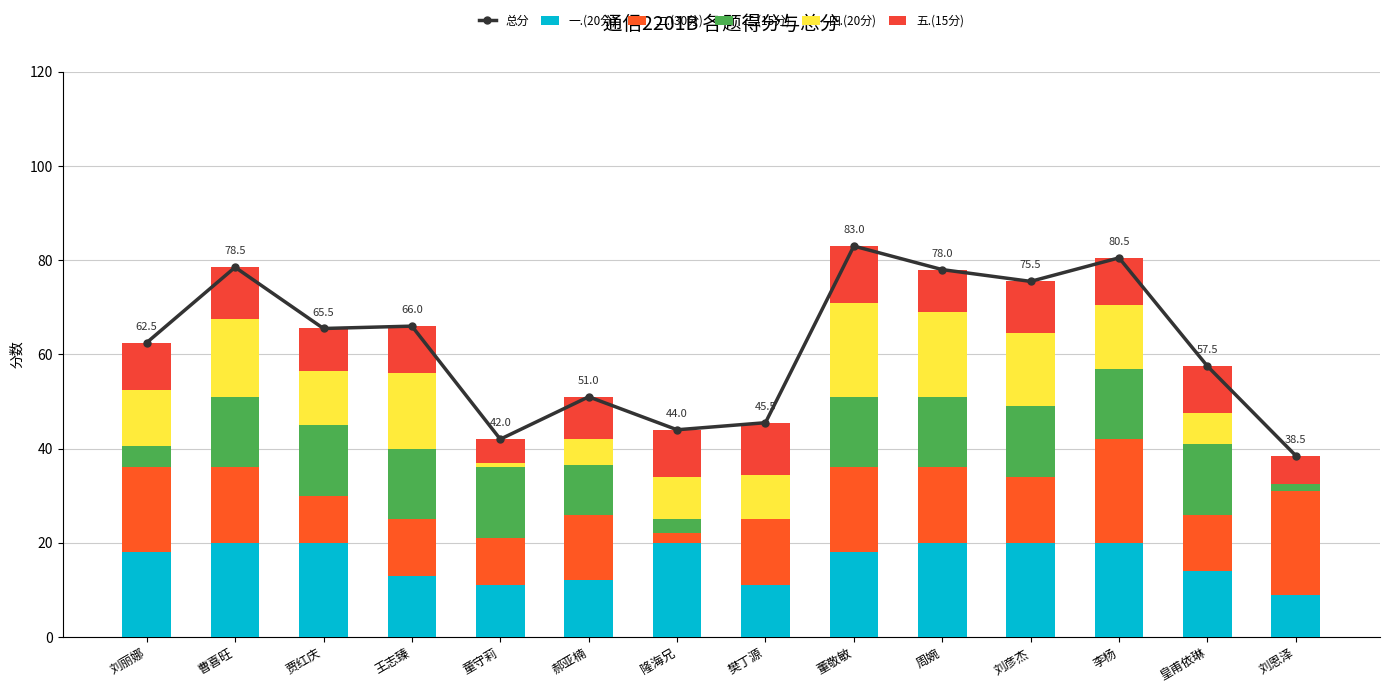

What is the spread (max minus min) of values at 刘彦杰?

64.5